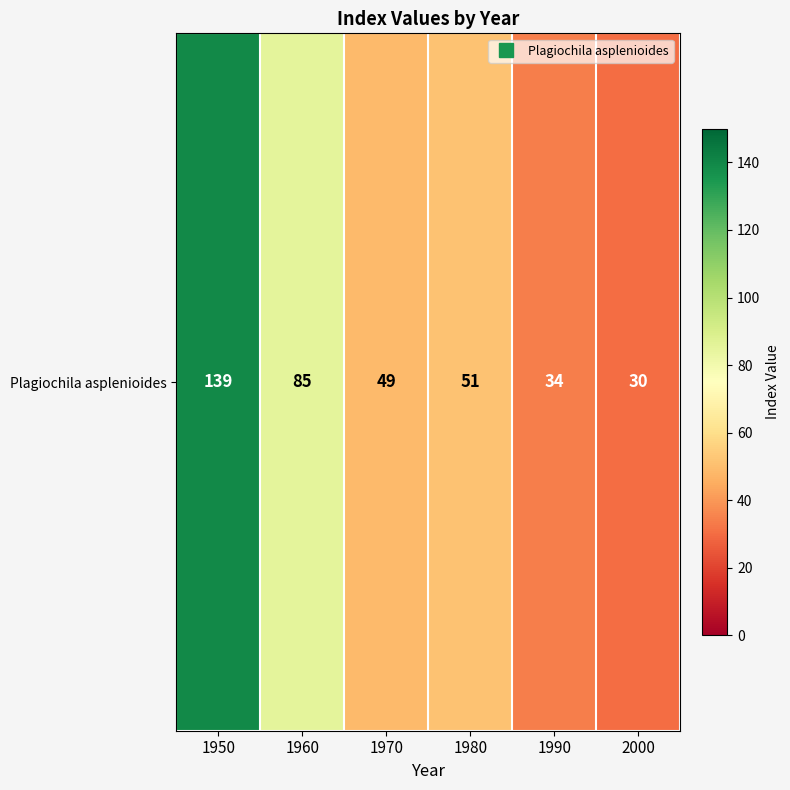

What is the greatest value displayed?

139